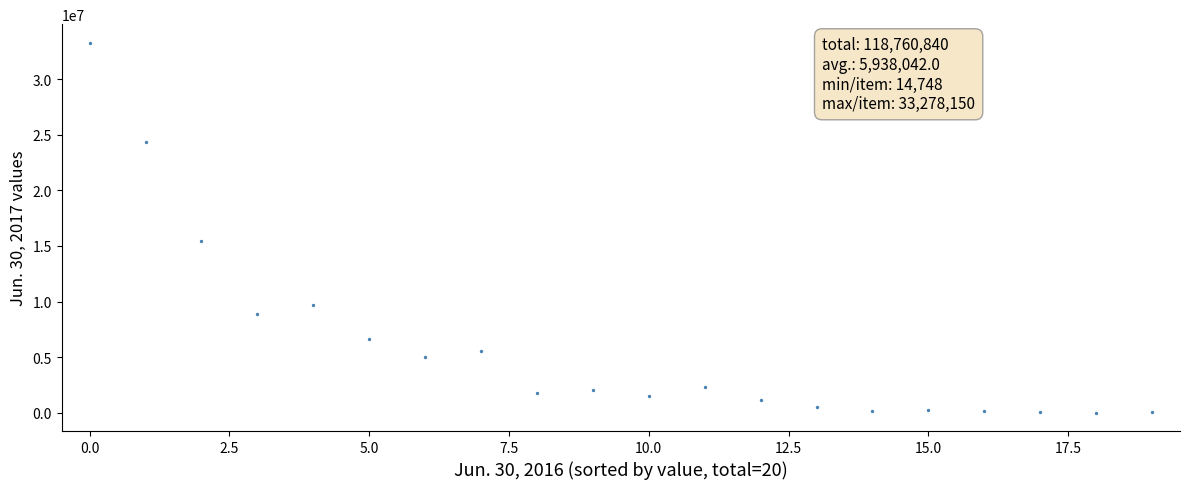

What is the range of Y values (max minus min)?

33263402